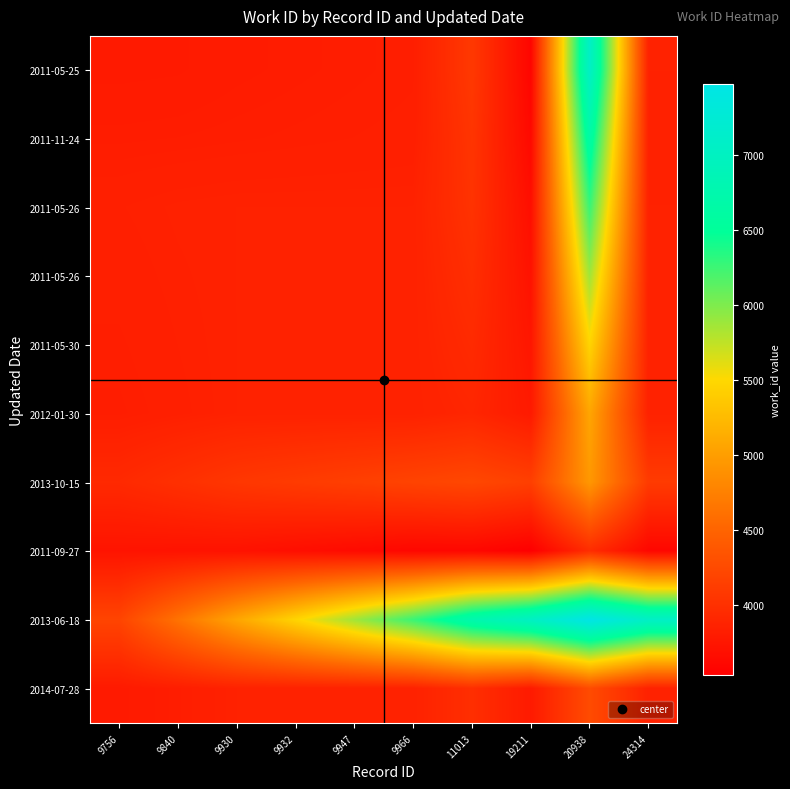

At how many categories does at least one series exceed 6799?

3